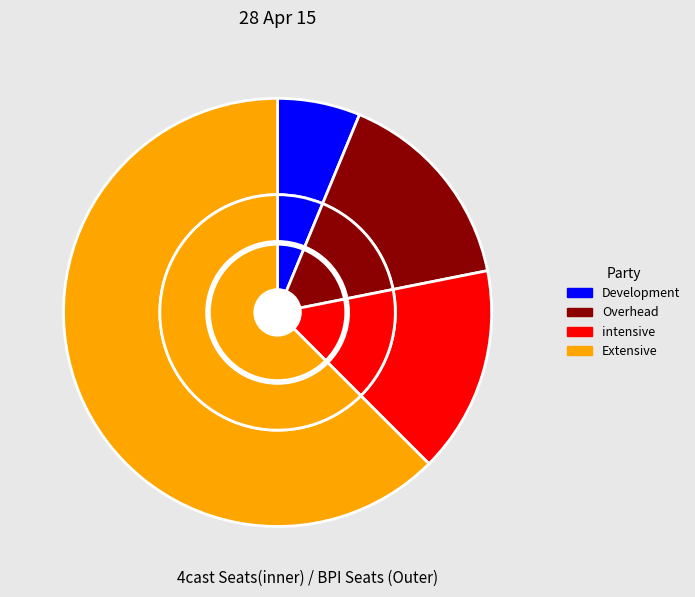

To the nearest percent, what is the average slice percentage?

25%